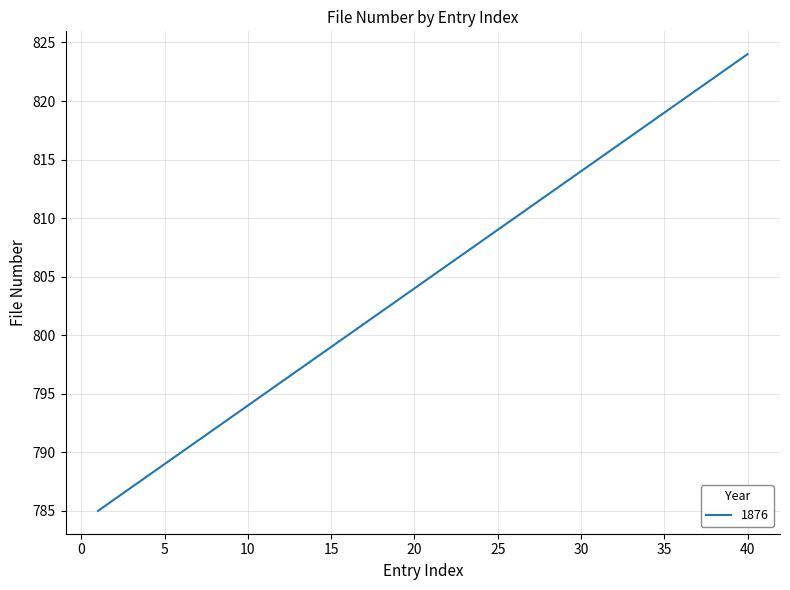

What is the minimum value shown in the chart?

785